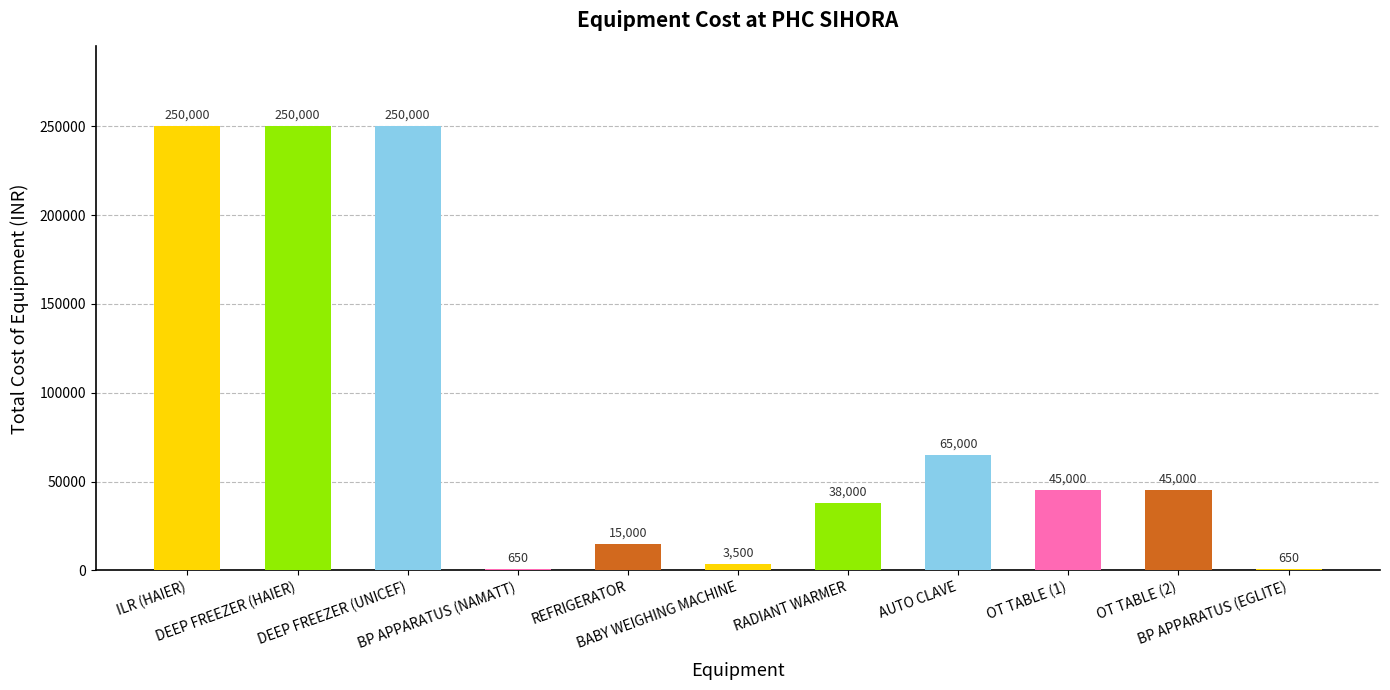

Between BP APPARATUS (EGLITE) and DEEP FREEZER (HAIER), which is larger?

DEEP FREEZER (HAIER)